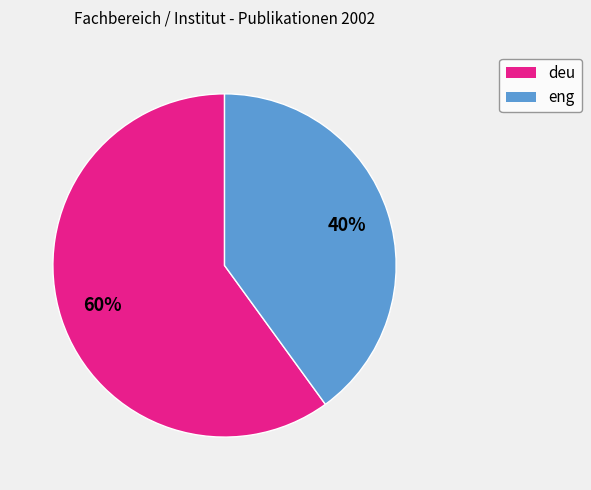

Is there a majority slice in this chart?

Yes